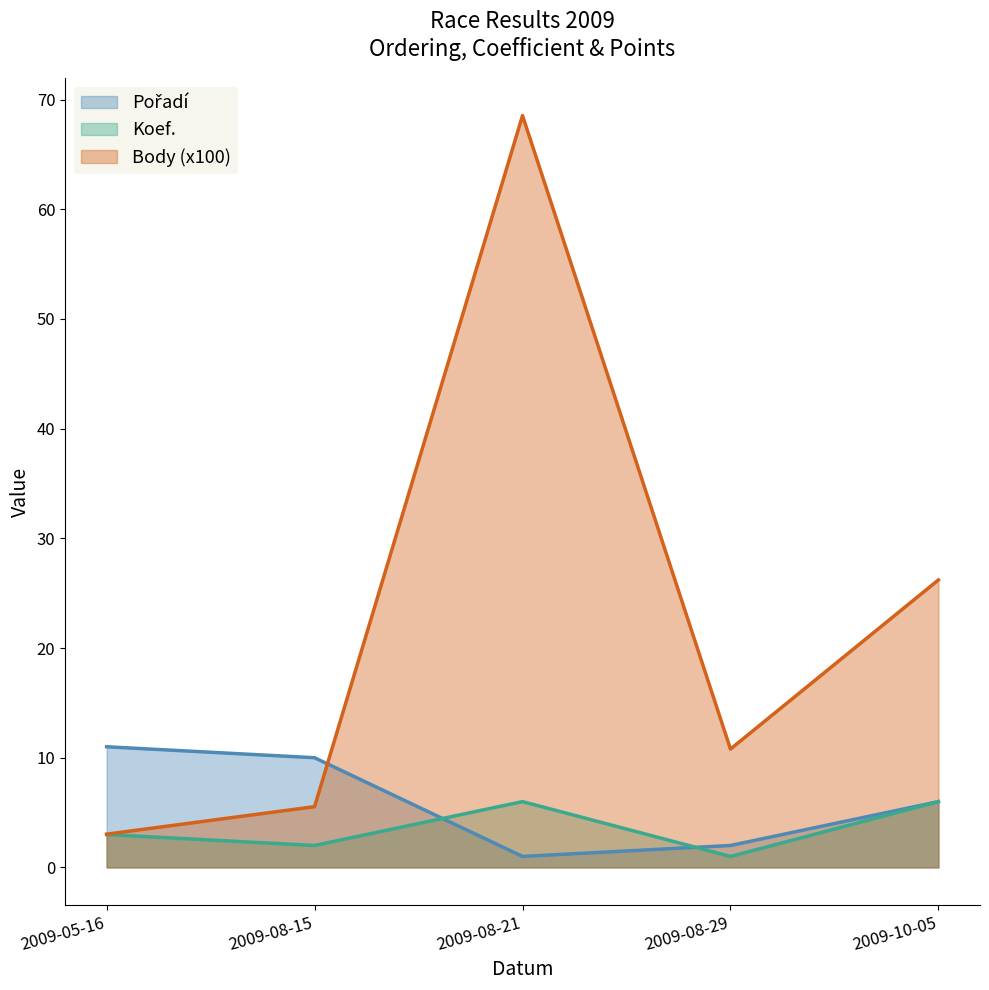

Reading left to right, list all the values displayed in this chart.

Pořadí: 11.0	10.0	1.0	2.0	6.0
Koef.: 3.0	2.0	6.0	1.0	6.0
Body (x100): 3.0	5.5	68.5	10.8	26.2